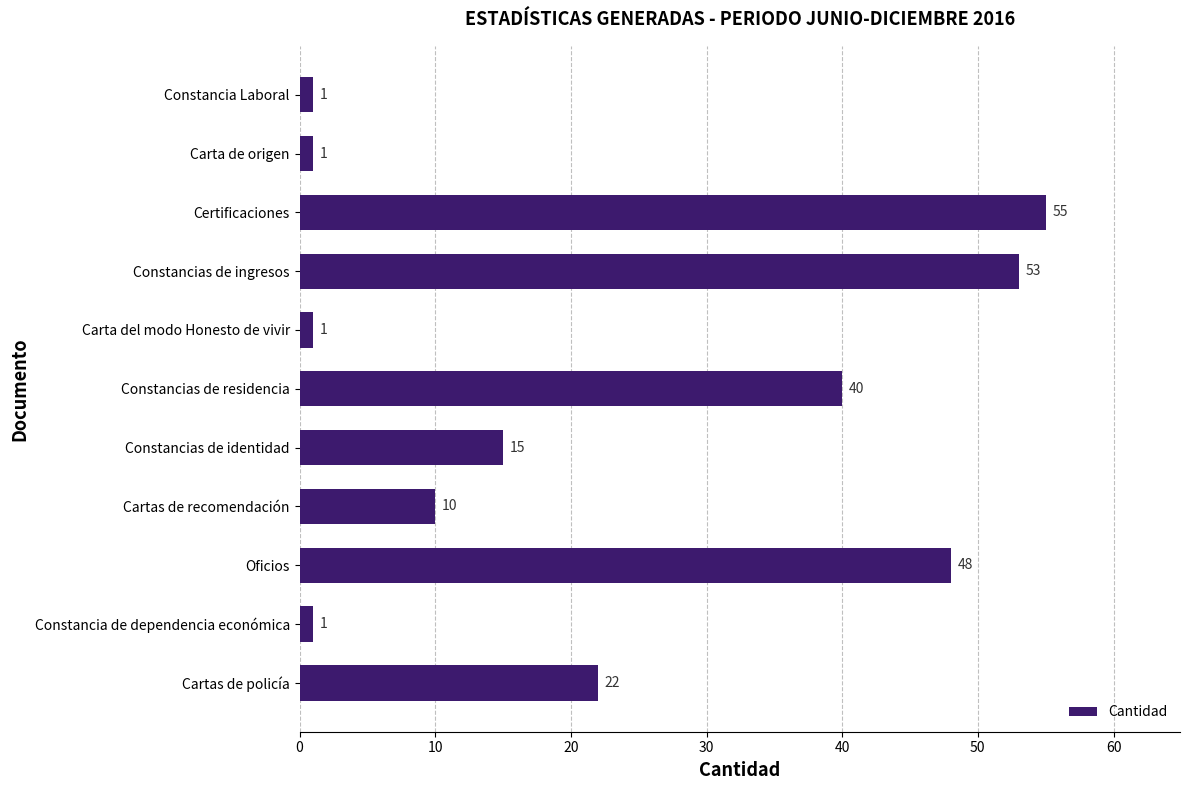

The chart shows a value of 14 at Cartas de recomendación. True or false?

False